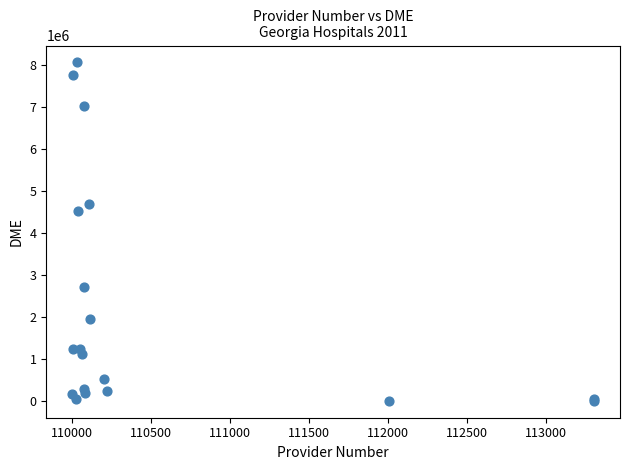

What Y value in the scatter plot is closest to 4027878?

4524807